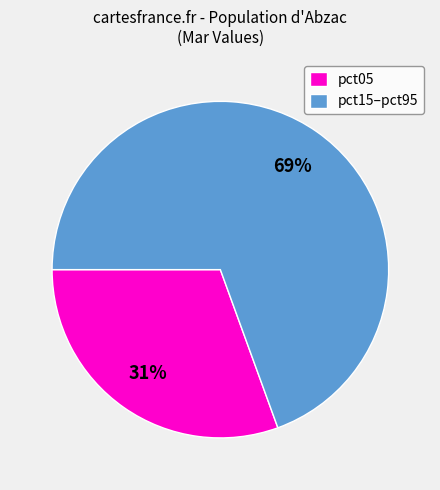

Is it true that pct15–pct95 is 69% of the pie?

True